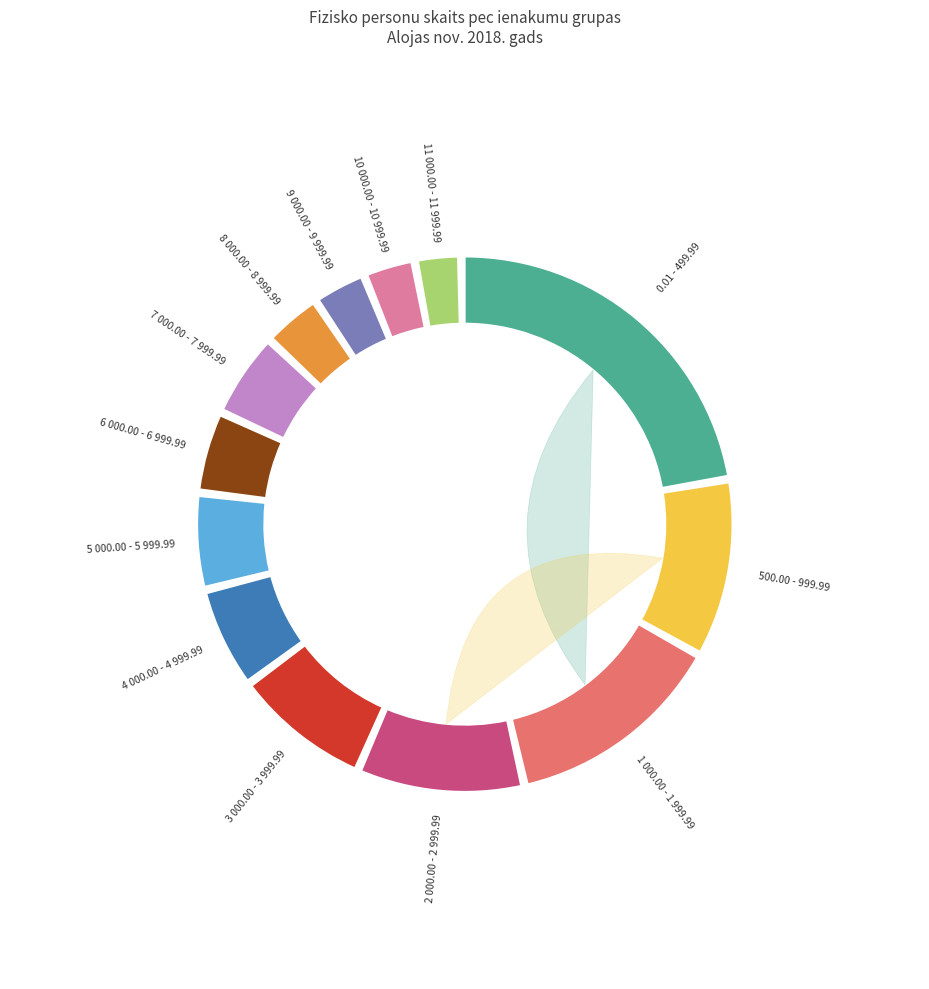

True or false: 1 000.00 - 1 999.99 accounts for 14% of the total.

True